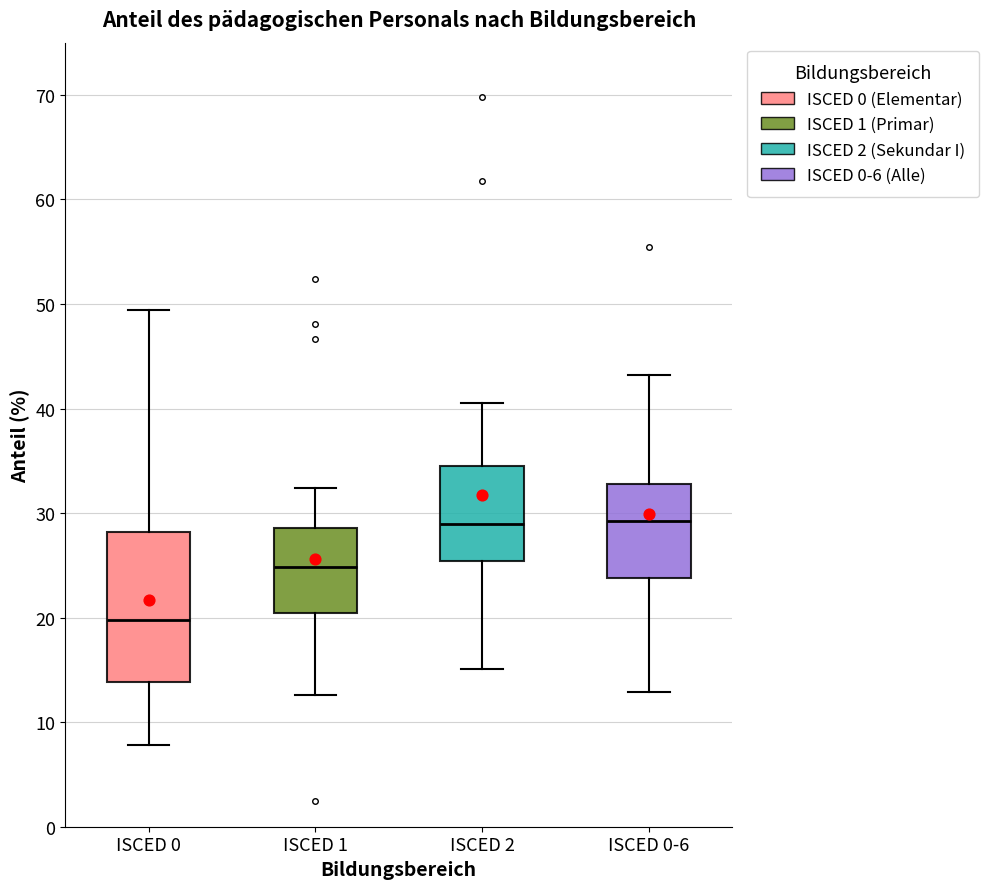

Reading left to right, transcribe this box plot: for each box, give where its median line is, the range the box spans, and where its two whiskers end, as read against the y-axis. The values are not printed on the chart, so give them approximately, as read against the axis.

ISCED 0: median 20, box 14 to 28, whiskers 8 to 49
ISCED 1: median 25, box 20 to 29, whiskers 13 to 32
ISCED 2: median 29, box 25 to 35, whiskers 15 to 41
ISCED 0-6: median 29, box 24 to 33, whiskers 13 to 43